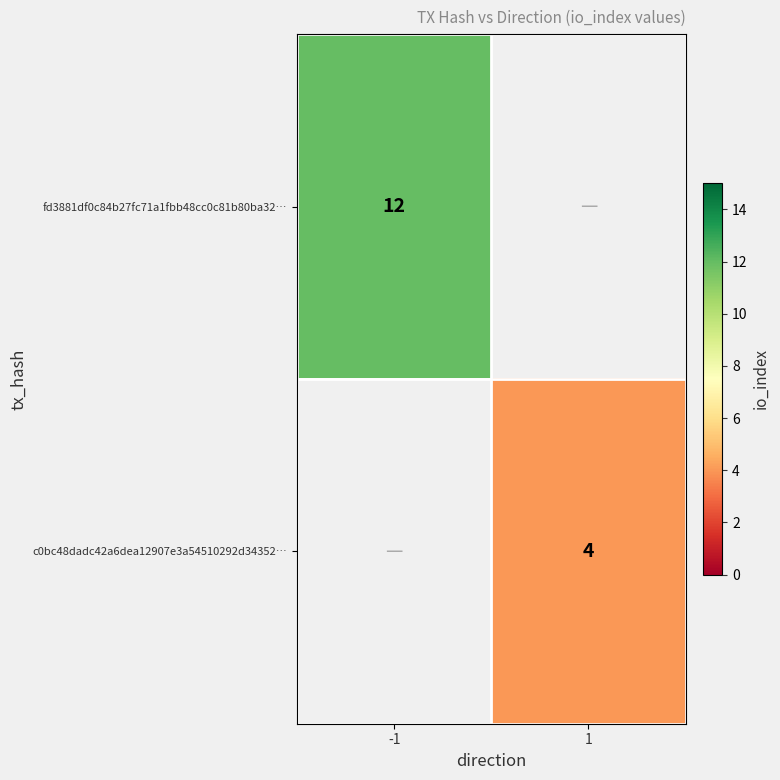

True or false: c0bc48dadc42a6dea12907e3a54510292d34352… has a value of 4 at 1.

True